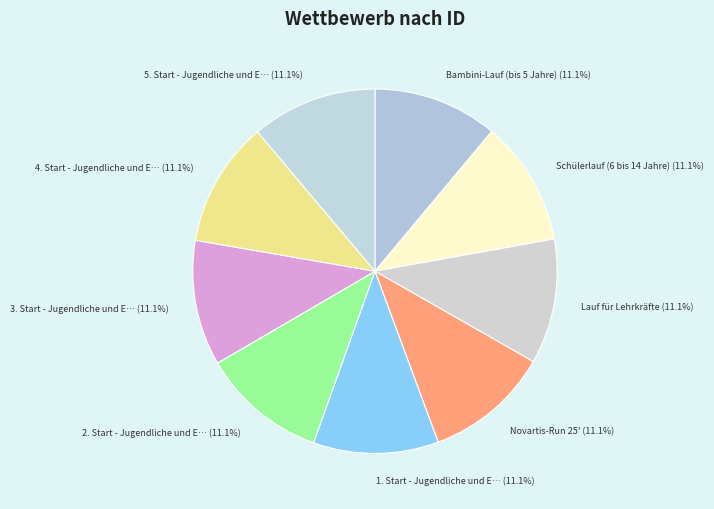

How many slices are in this pie chart?

9